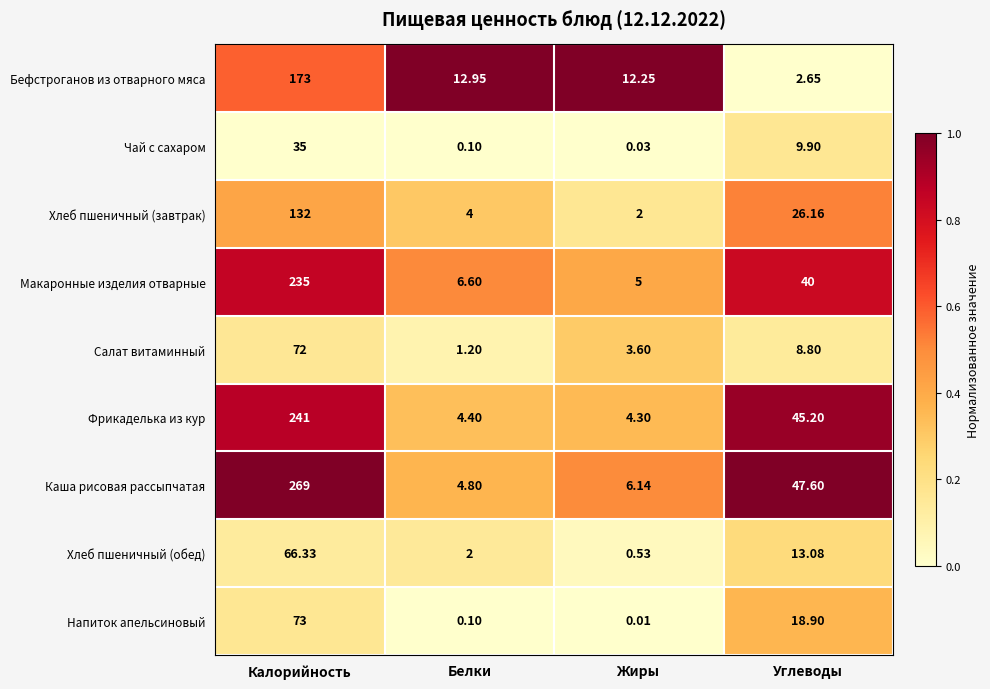

At which label does Бефстроганов из отварного мяса first exceed 12?

Калорийность